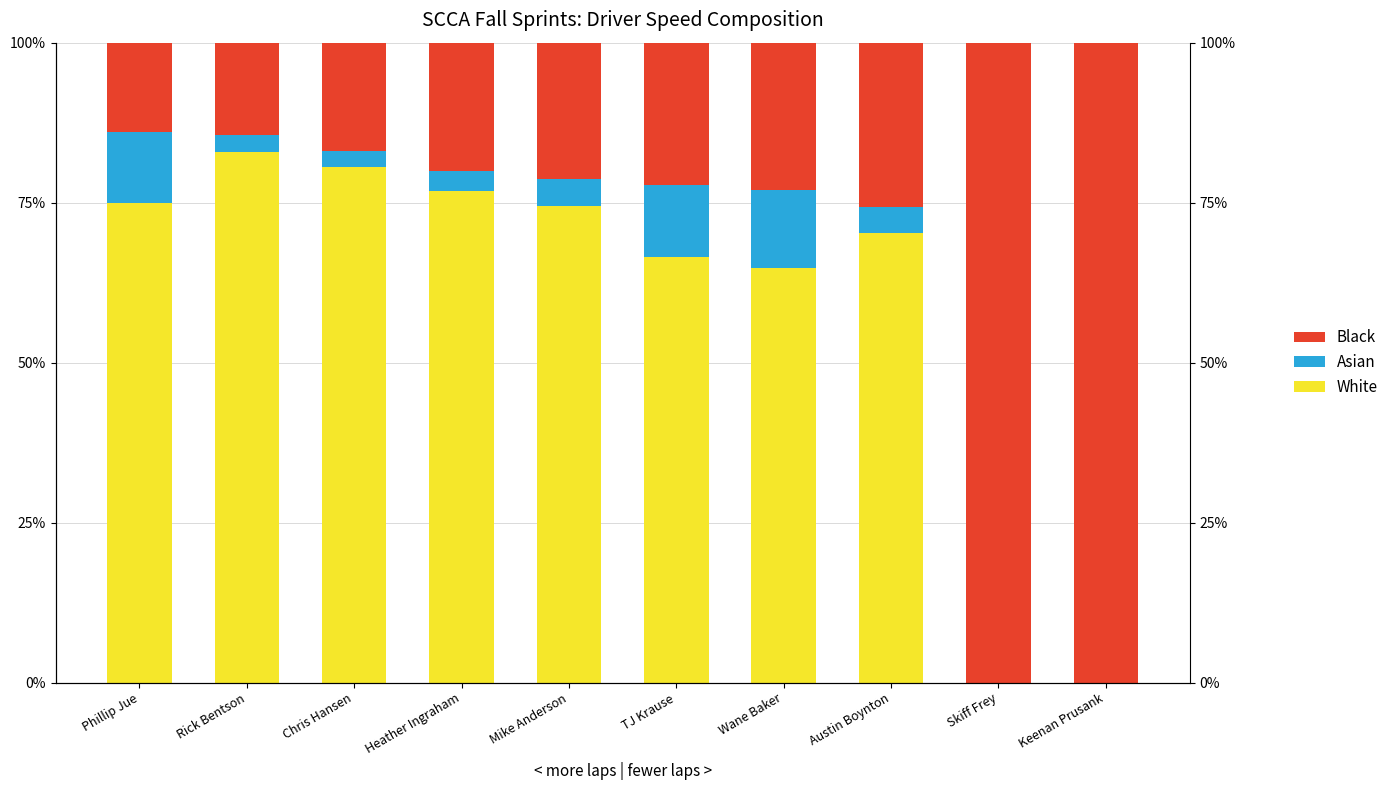

What is the label of the 8th bar from the left?

Austin Boynton